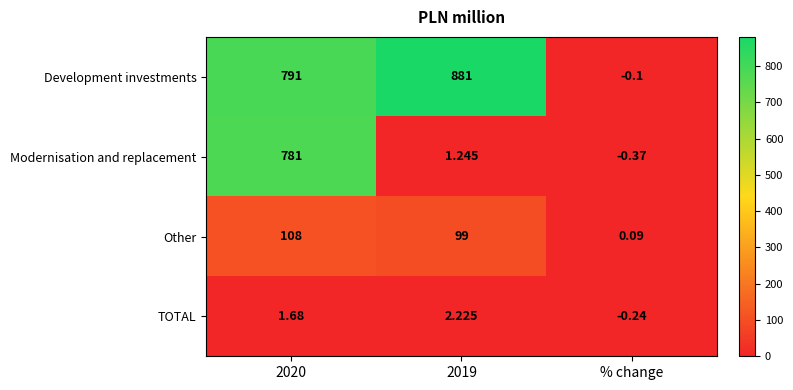

At how many categories does at least one series exceed 281?

2